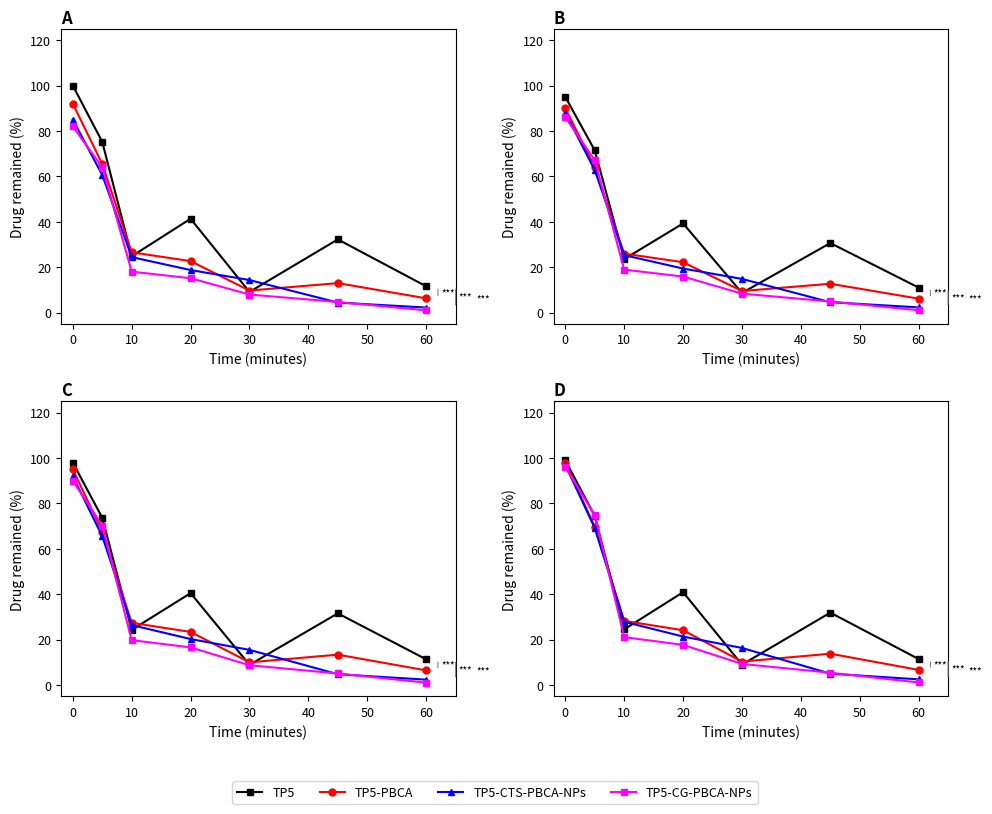

What is the minimum value for TP5-CTS-PBCA-NPs?

2.5